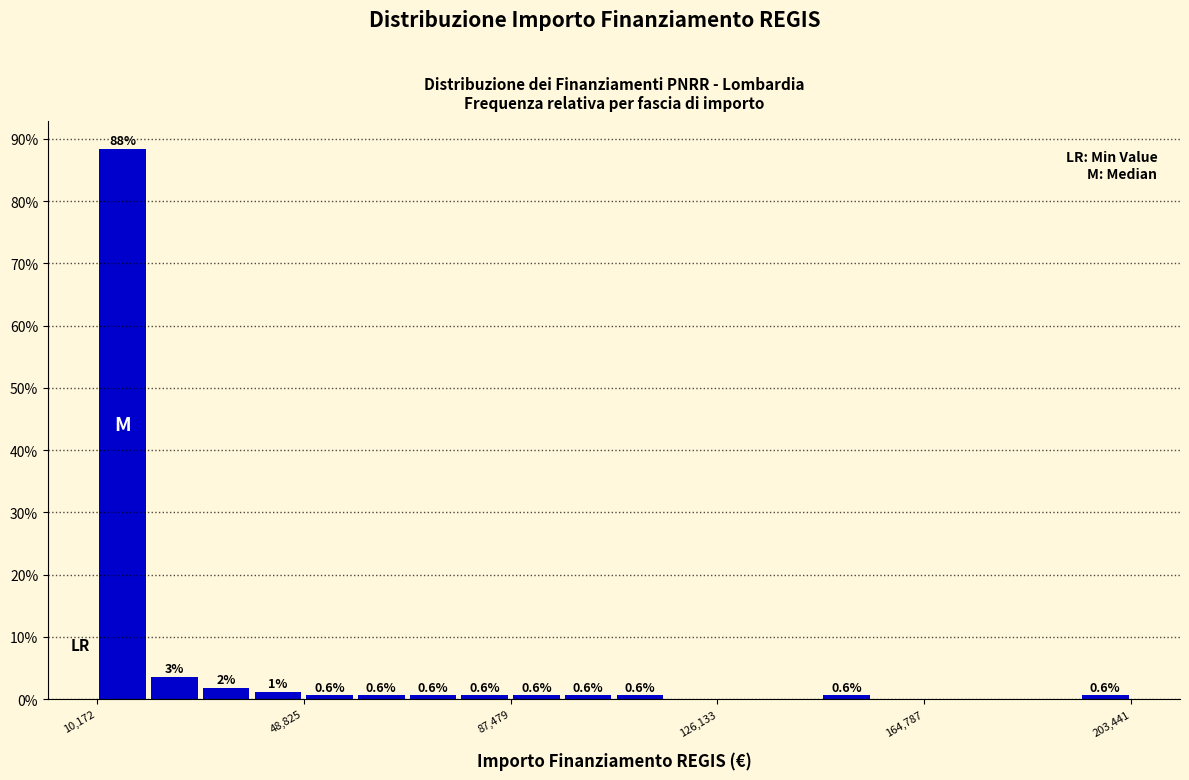

Read against the x-axis, roughly where is the centre of the tallest bar?

15000